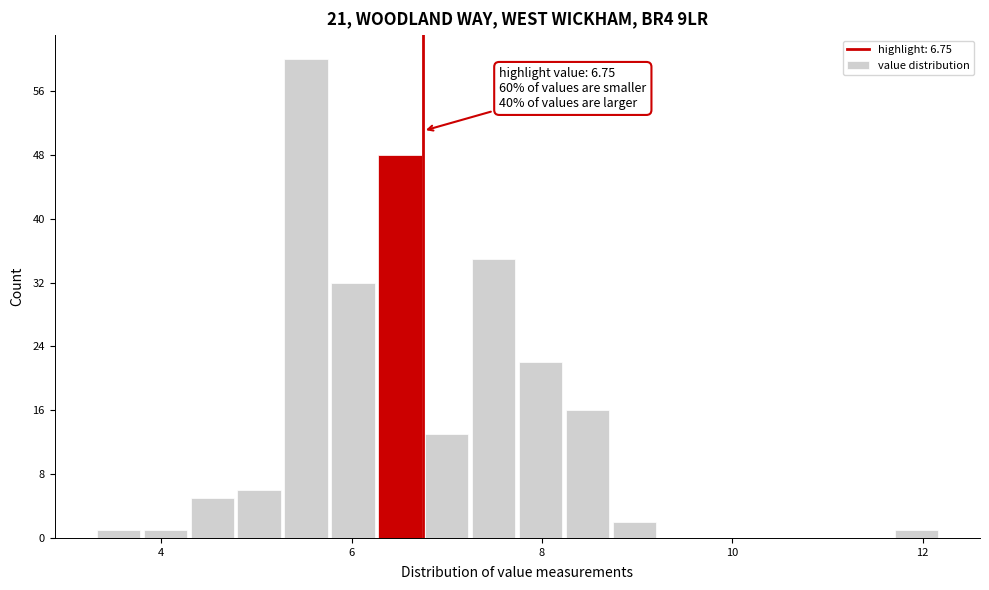

Around what value on the x-axis is the tallest bar? Give the approximate position of its centre, as read against the axis.

5.6